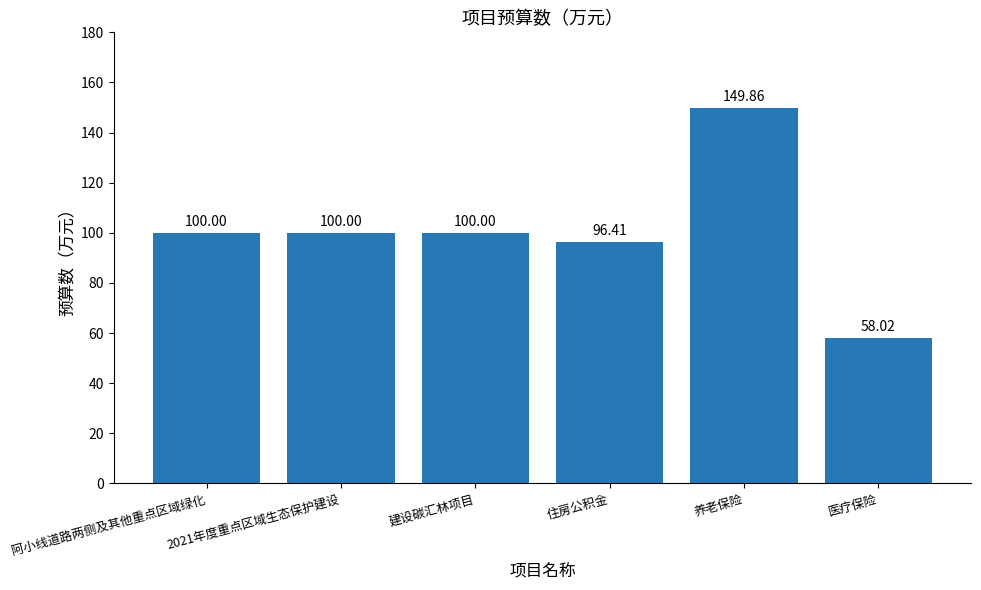

What is the difference between the maximum and minimum values?

91.8